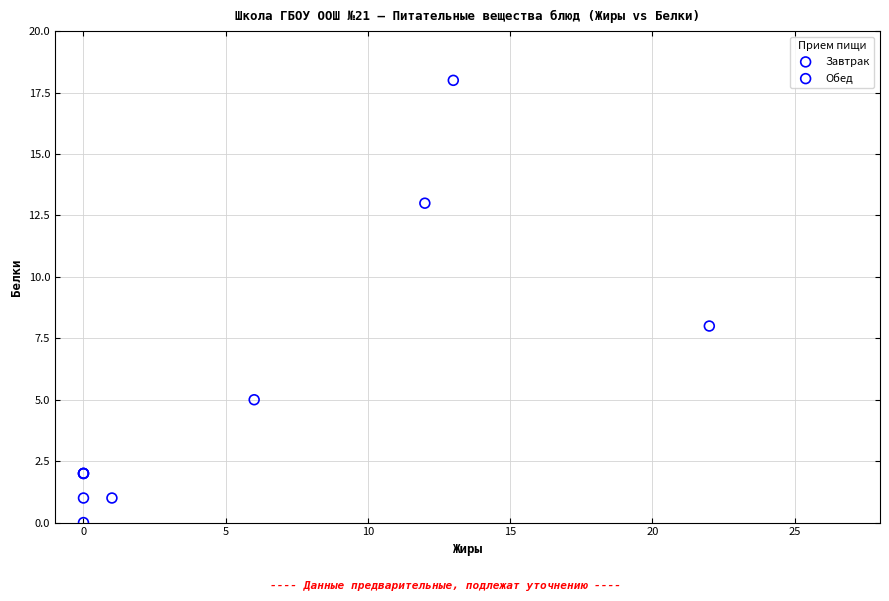

Which series has the widest spread of Y values?

Обед